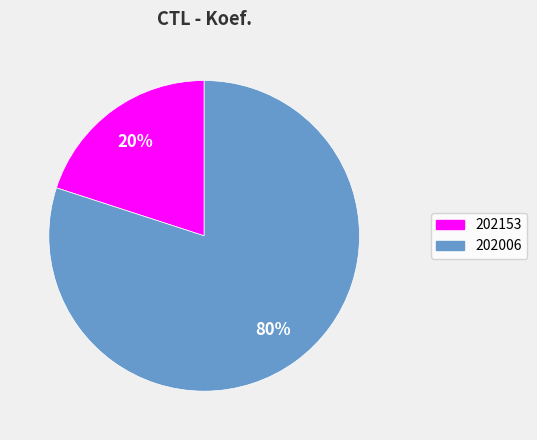

To the nearest percent, what is the difference between the 202153 and 202006 slice percentages?

60%